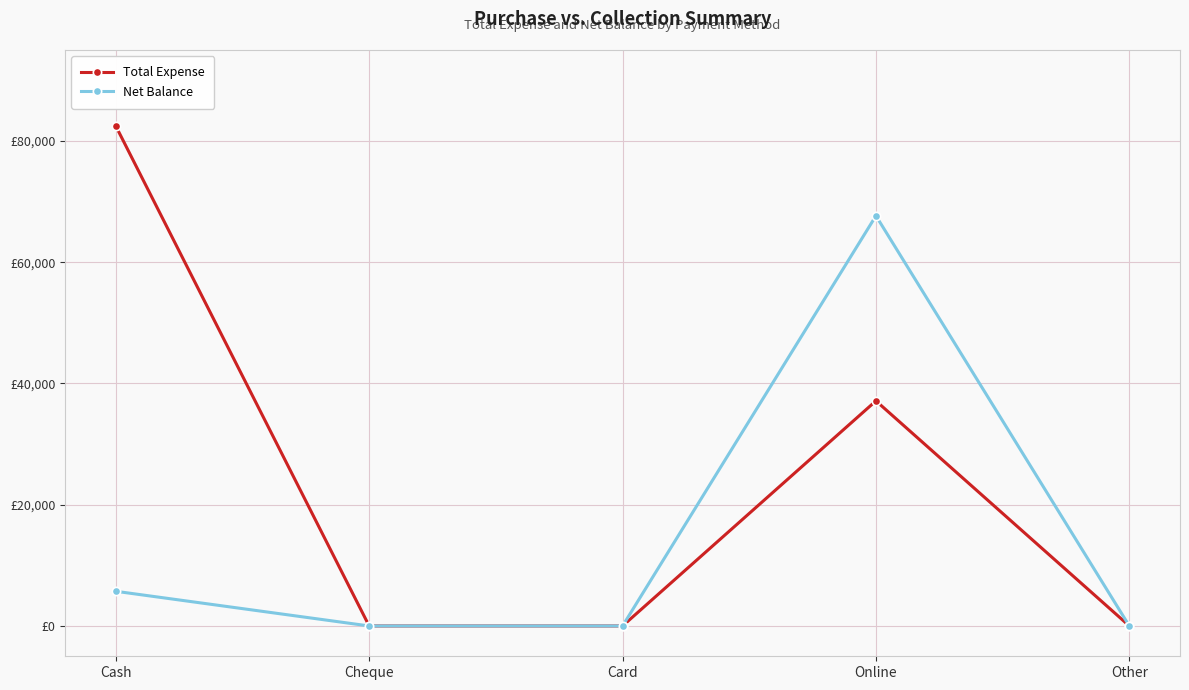

What are all the series names shown in the legend?

Total Expense, Net Balance